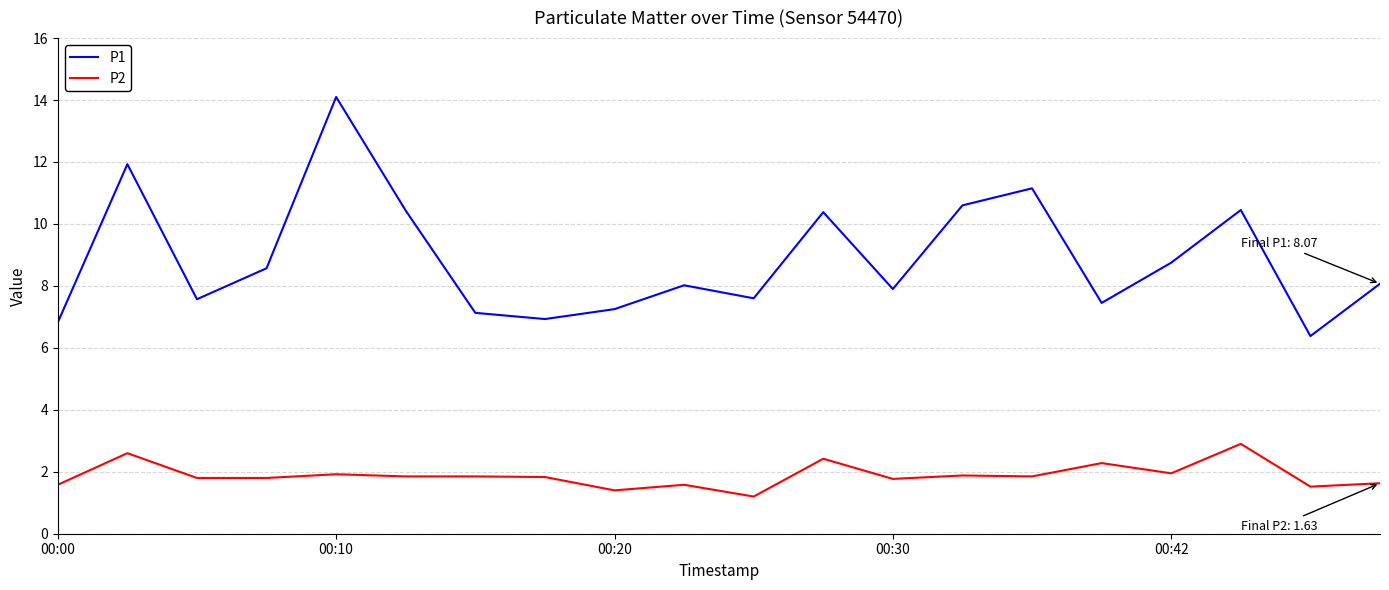

Rank the series by their average value, from lowest to highest.

P2, P1